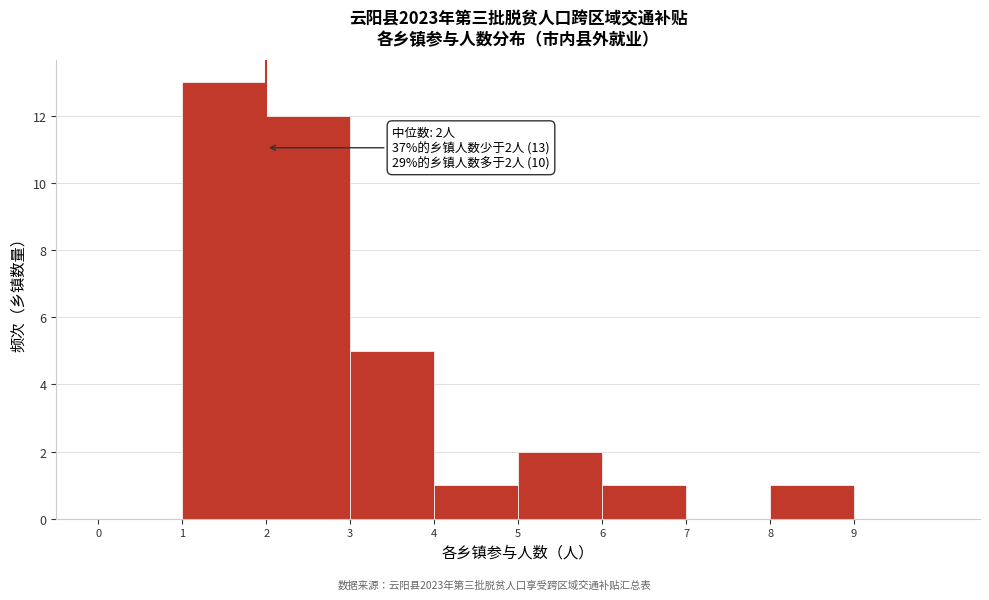

Which range on the x-axis has the tallest bar?

1 to 2